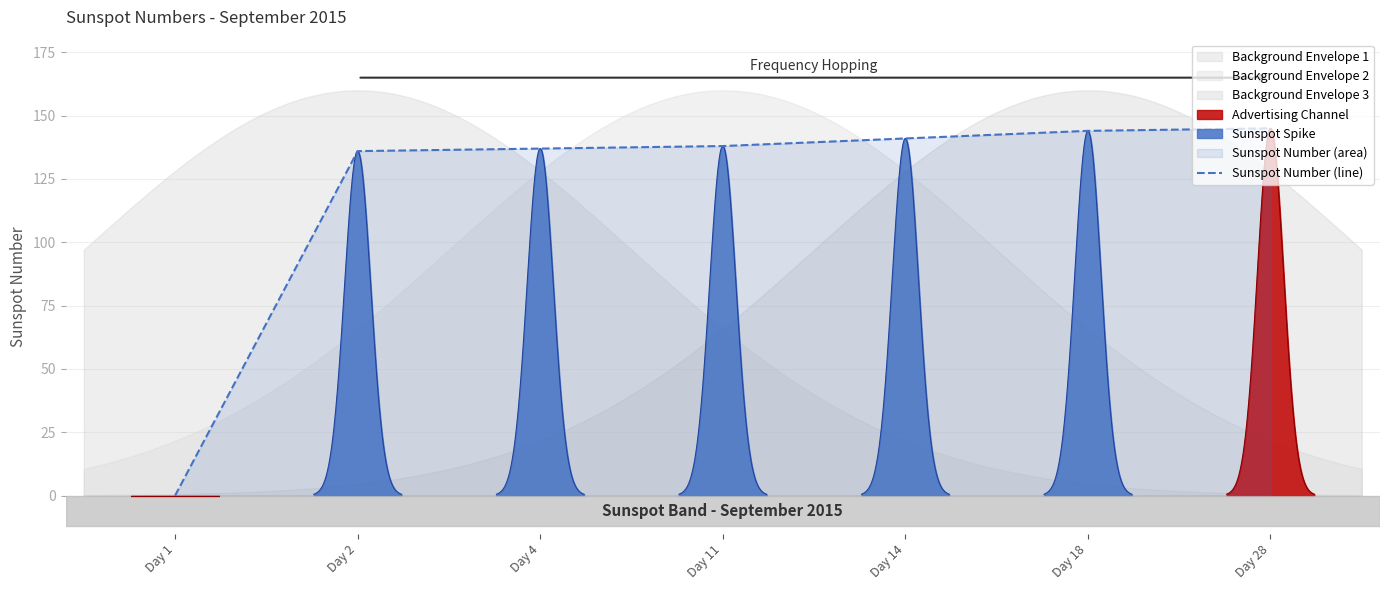

At which label is the value closest to 72?

Day 2